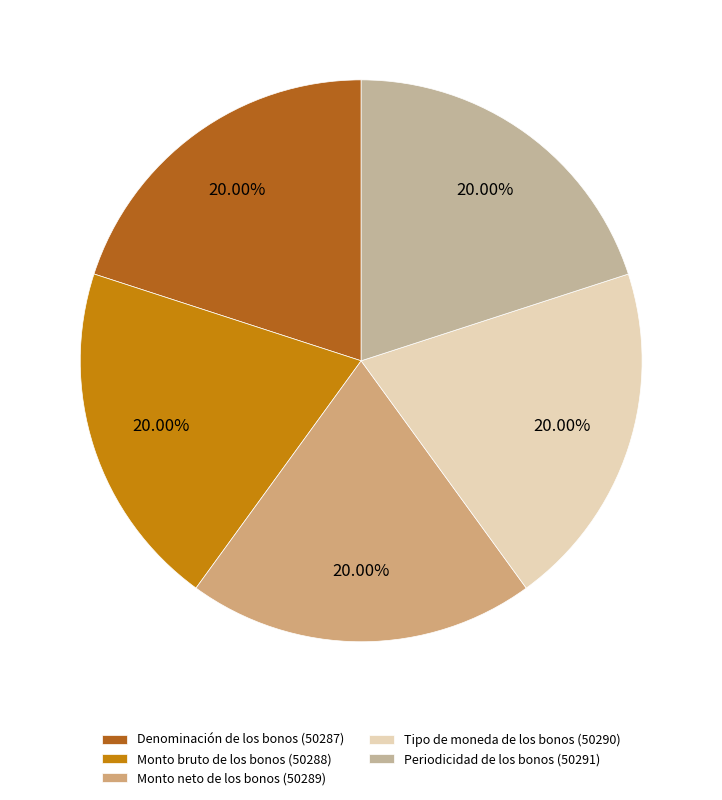

To the nearest percent, what is the average slice percentage?

20%